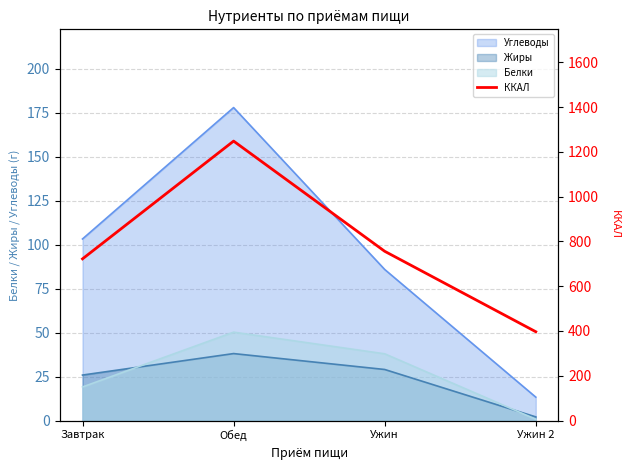

What is the value of the 2nd point from the left?

1248.2